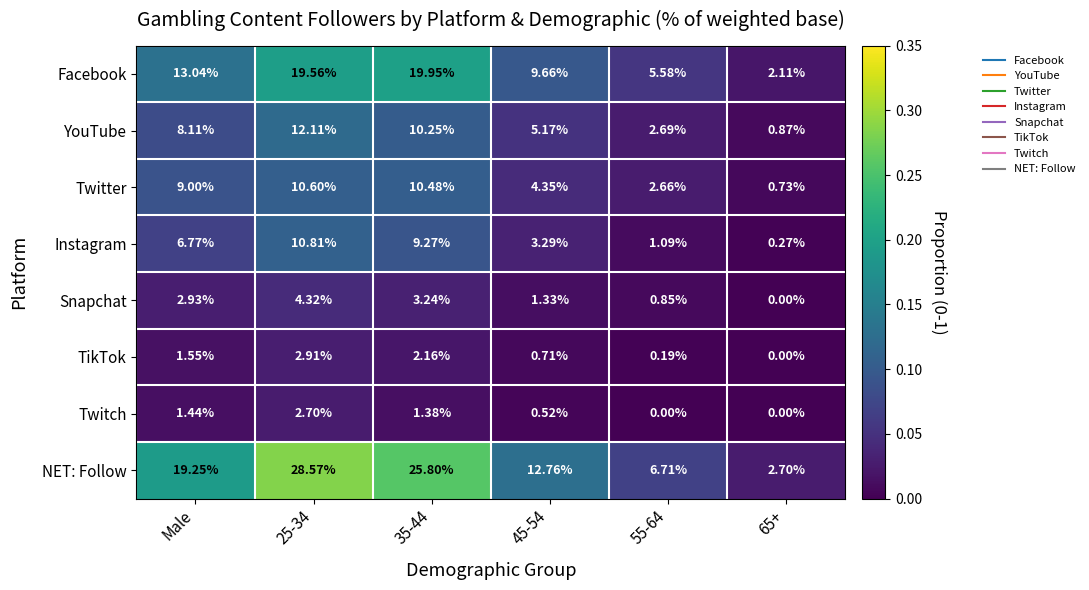

Is the value of Twitter at 35-44 greater than the value of Facebook at 35-44?

No